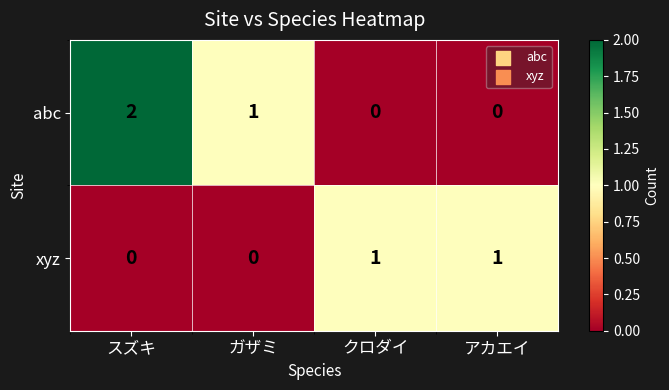

Which series has the largest total across all categories?

abc